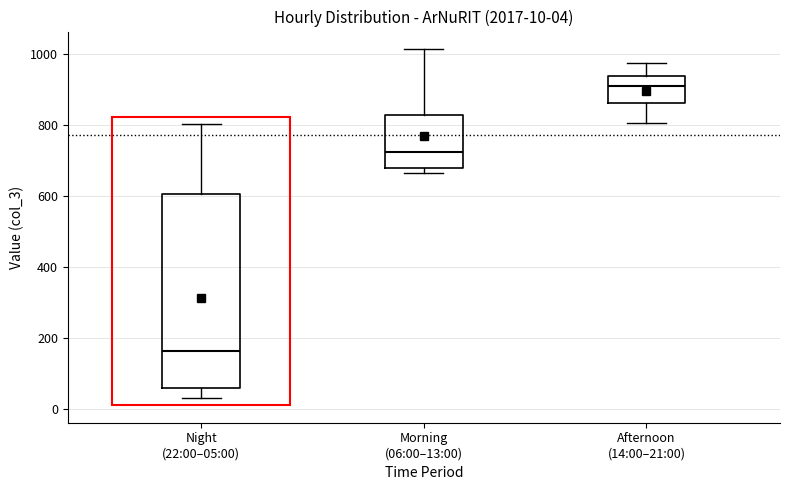

Which box's median line is the lowest?

Night (22:00–05:00)